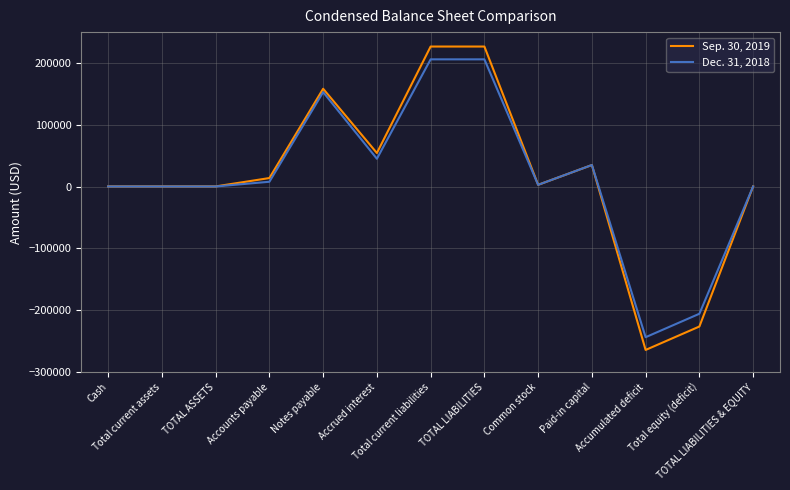

What is the greatest value displayed?

226662